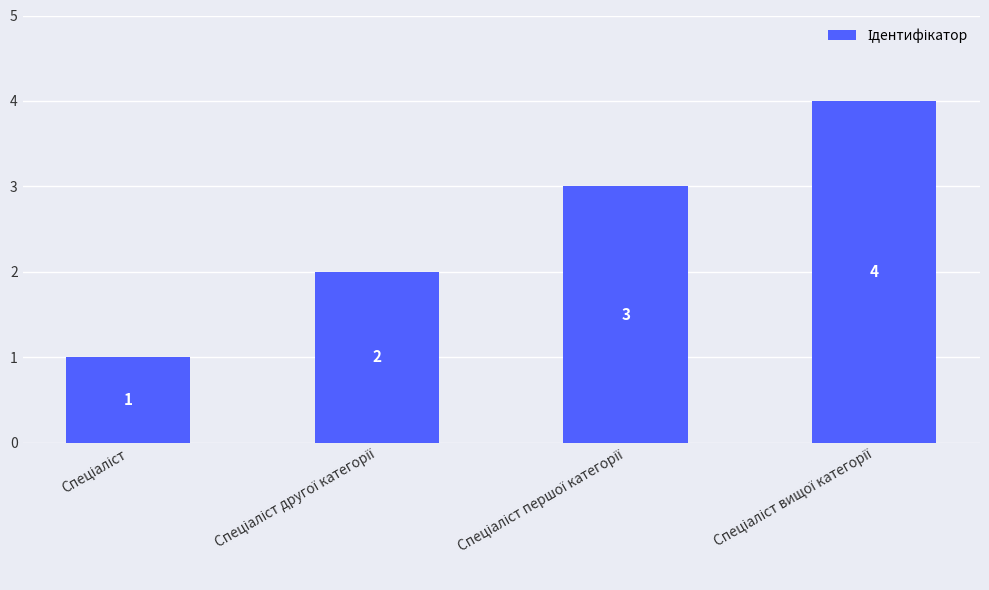

What is the sum of all values?

10